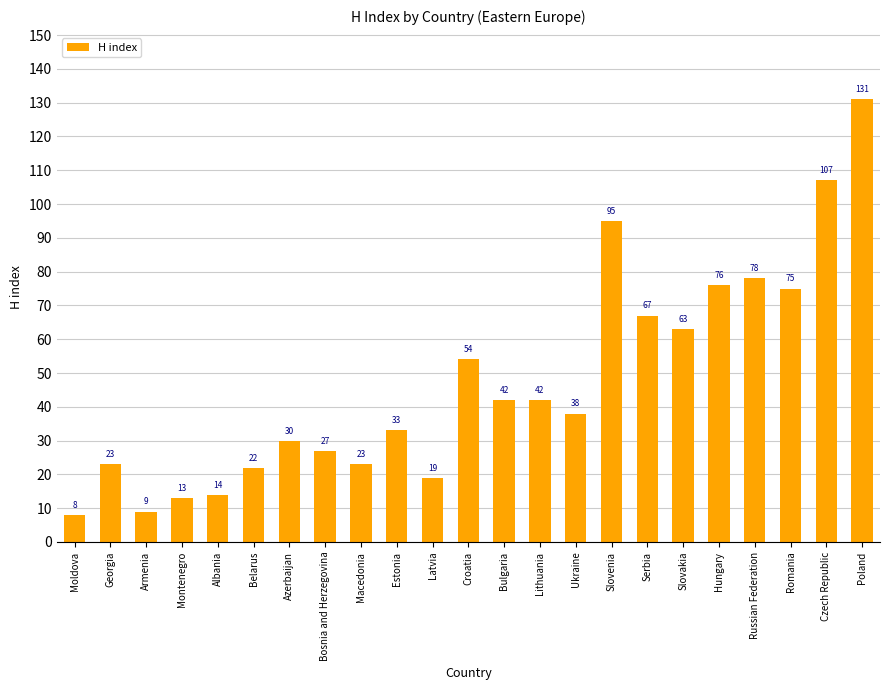

What is the average value?

47